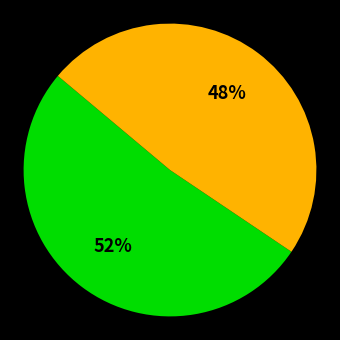

To the nearest percent, what is the average slice percentage?

50%